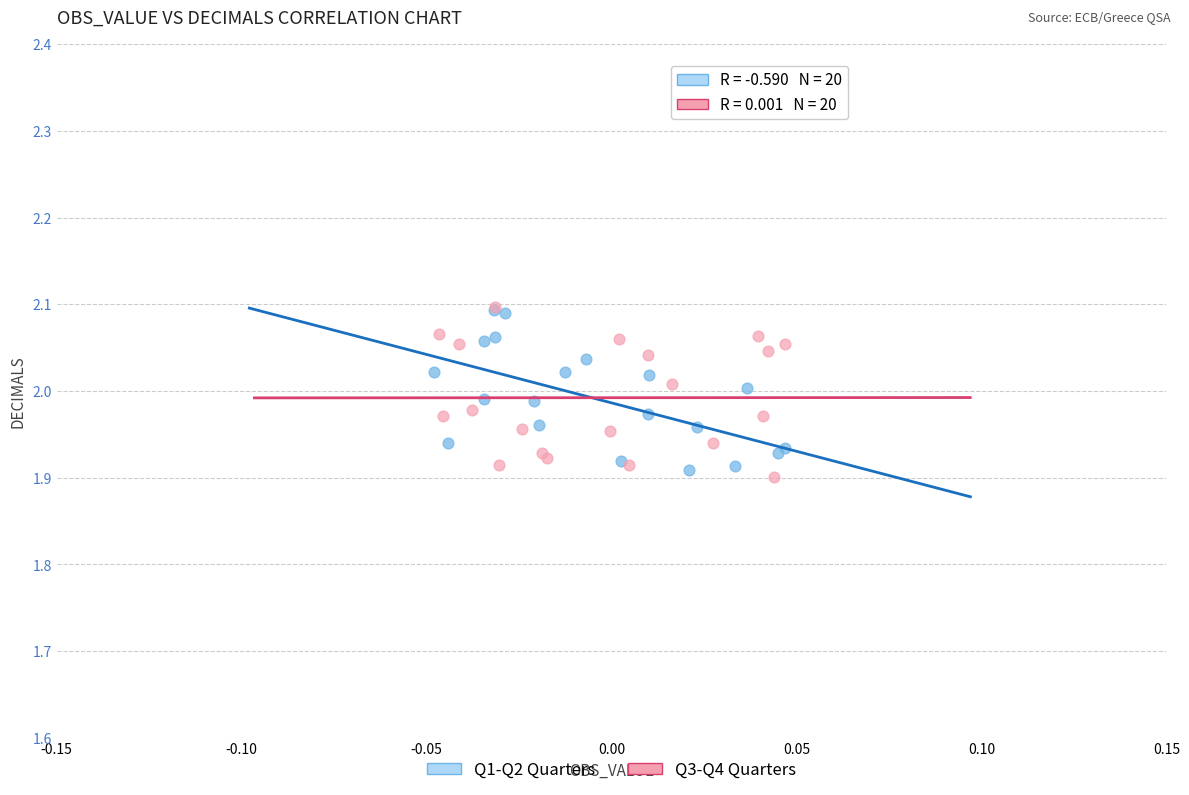

Which series contains the lowest Y value?

Q3-Q4 Quarters